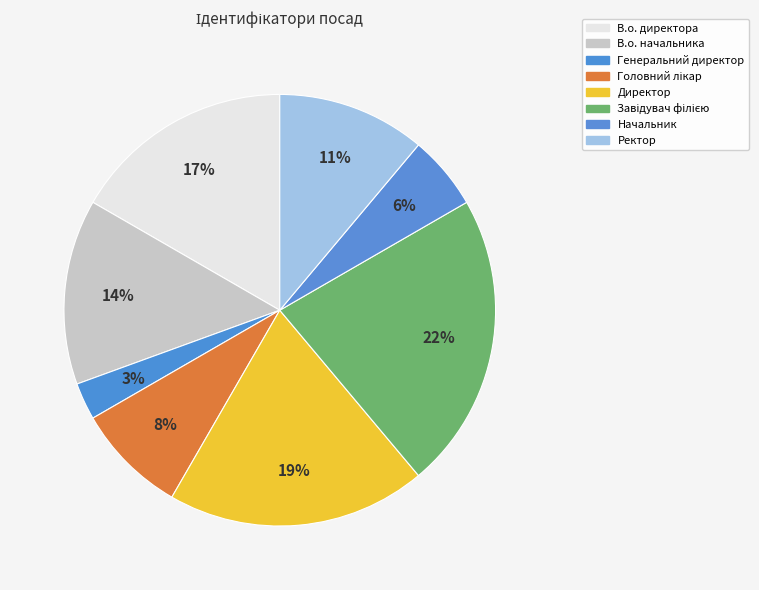

To the nearest percent, what is the difference between the largest and smallest slice percentages?

19%